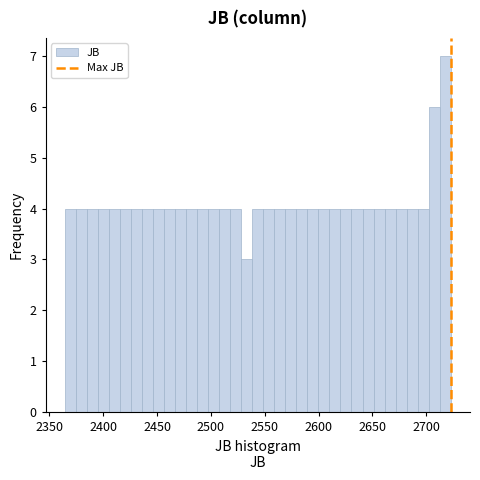

Around what value on the x-axis is the tallest bar? Give the approximate position of its centre, as read against the axis.

2720